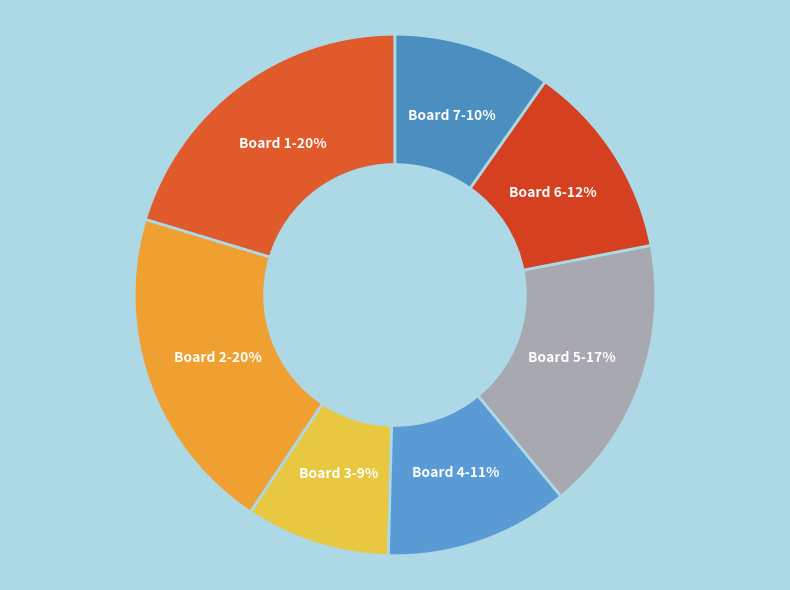

Which has a higher value, Board 4 or Board 3?

Board 4